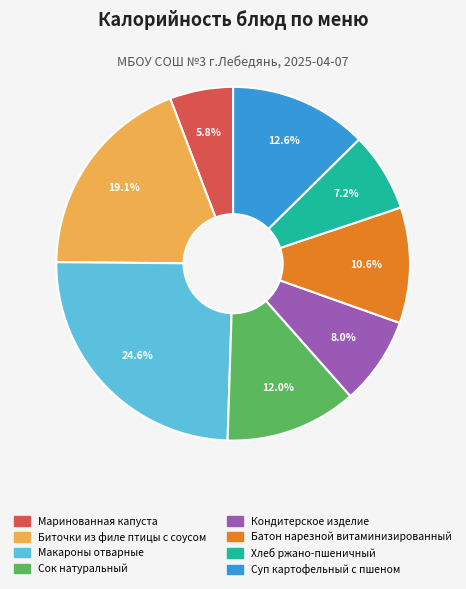

To the nearest percent, what is the difference between the largest and smallest slice percentages?

19%